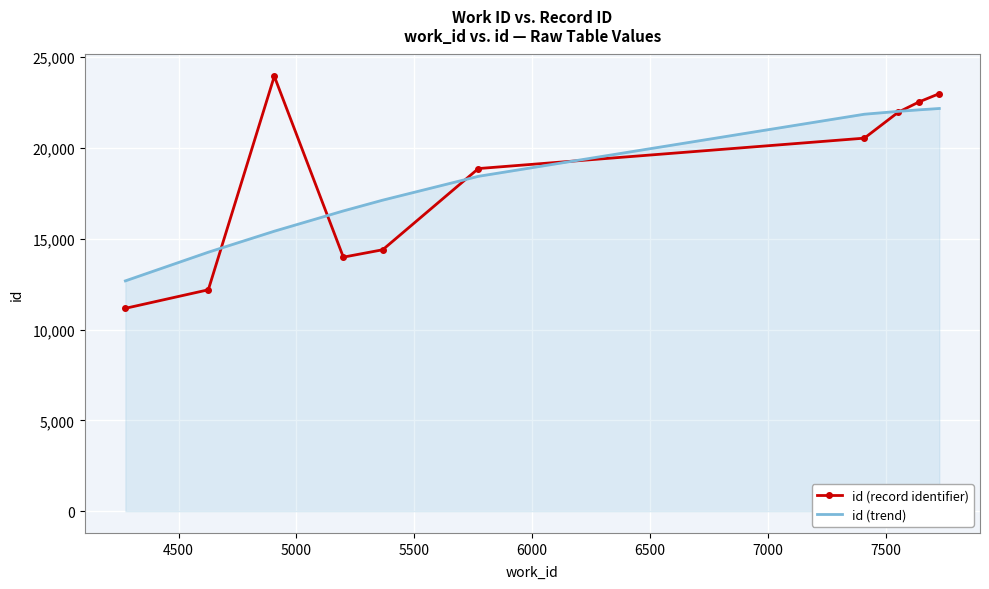

What is the lowest value of the id (trend) series?

12682.5